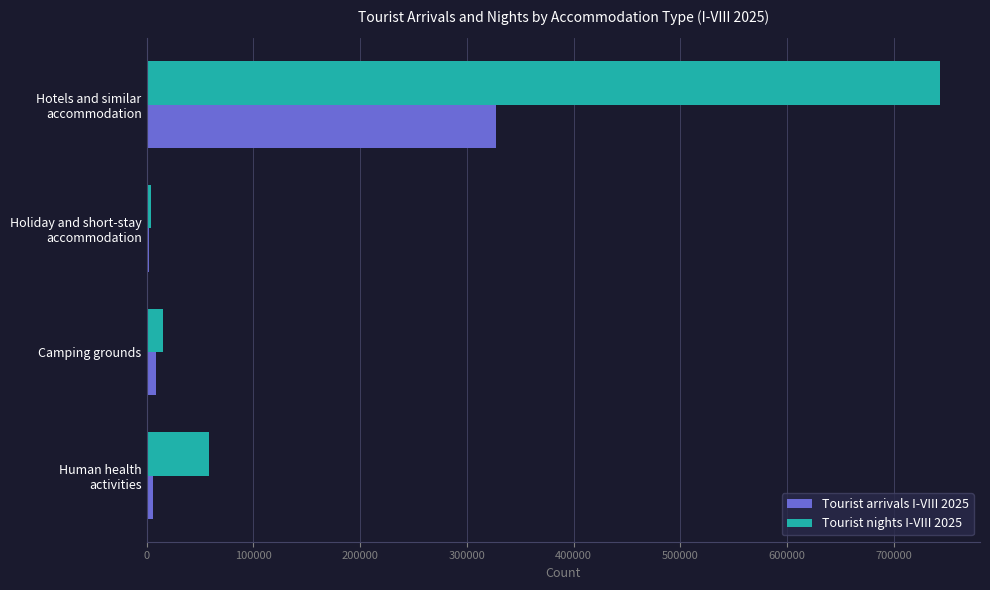

Which series has the largest total across all categories?

Tourist nights I-VIII 2025